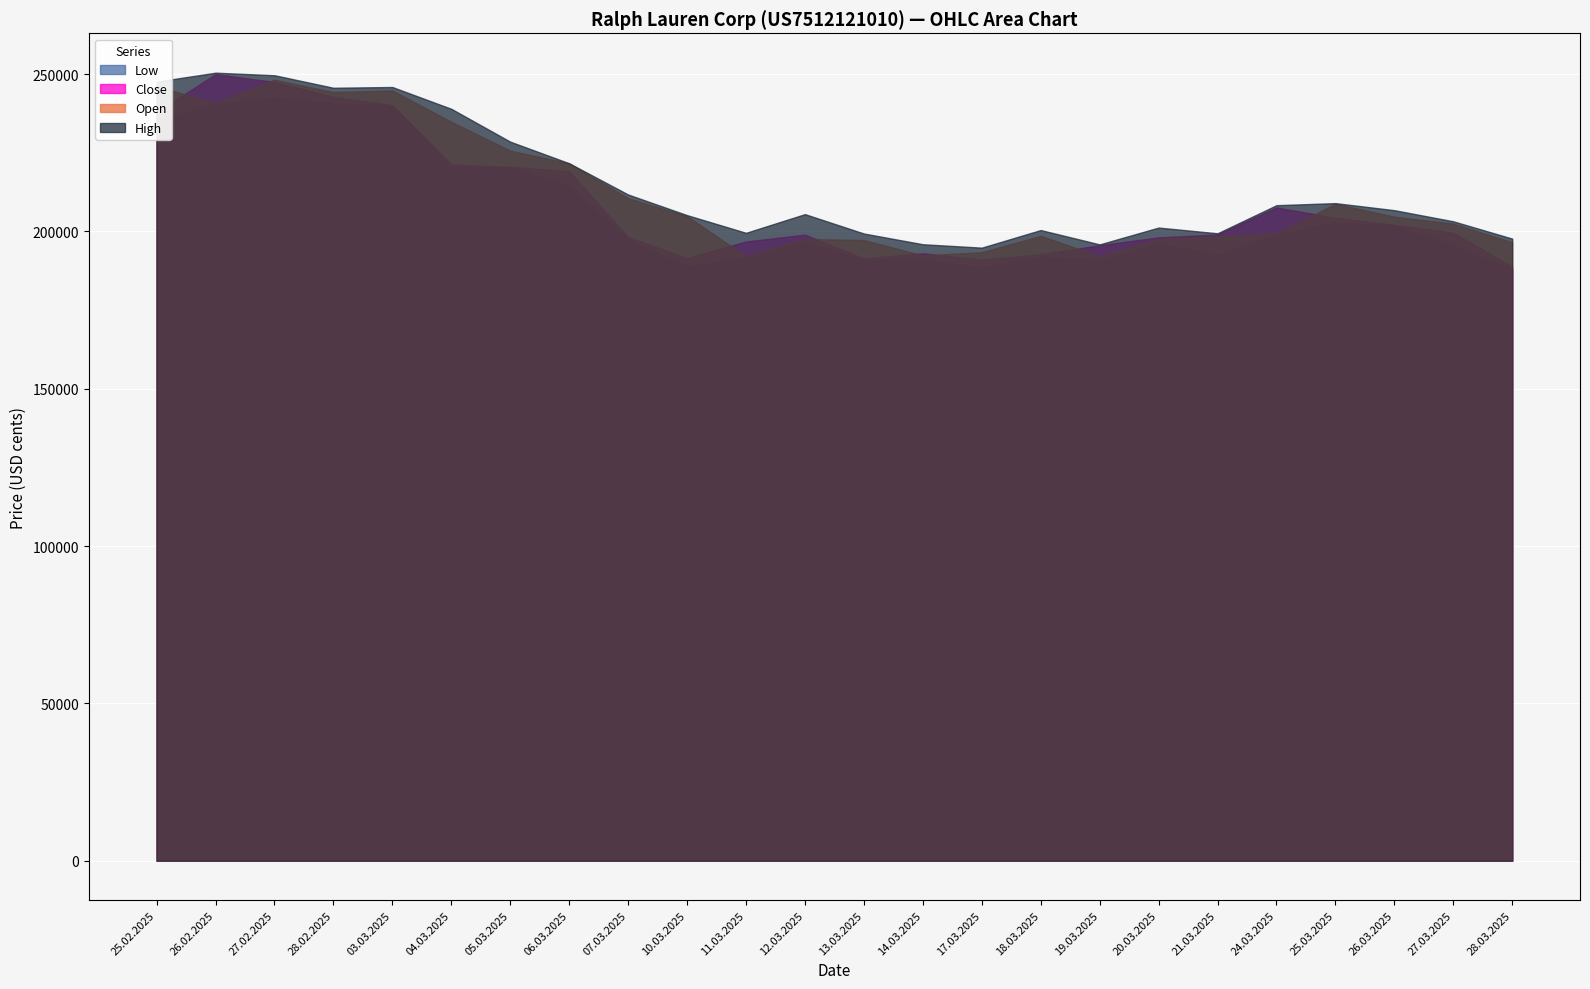

The value of Open at 28.02.2025 is 244307. True or false?

True